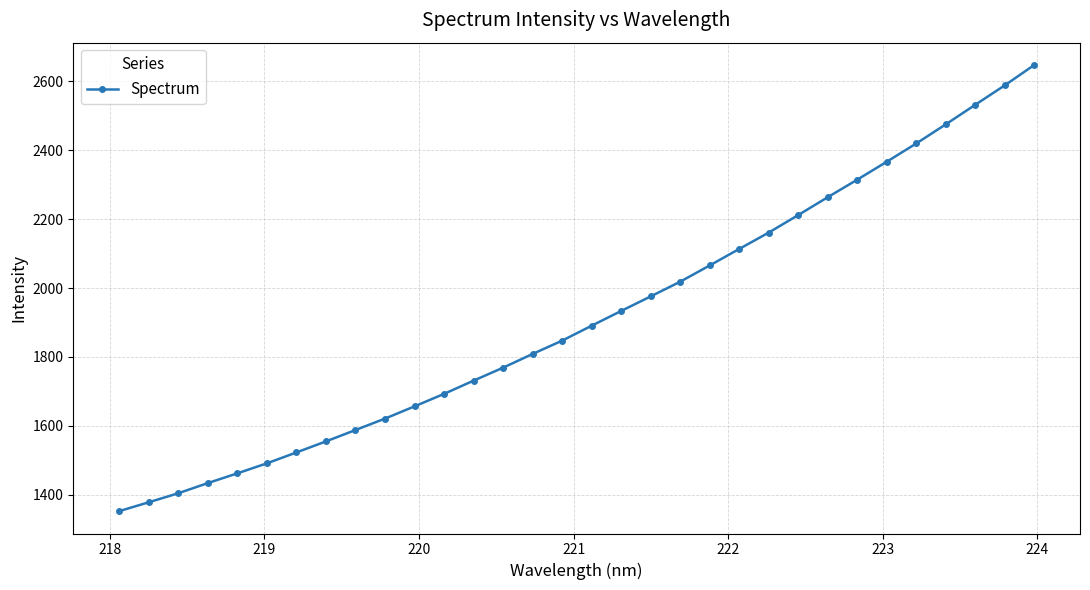

What is the difference between the maximum and minimum values?

1296.0